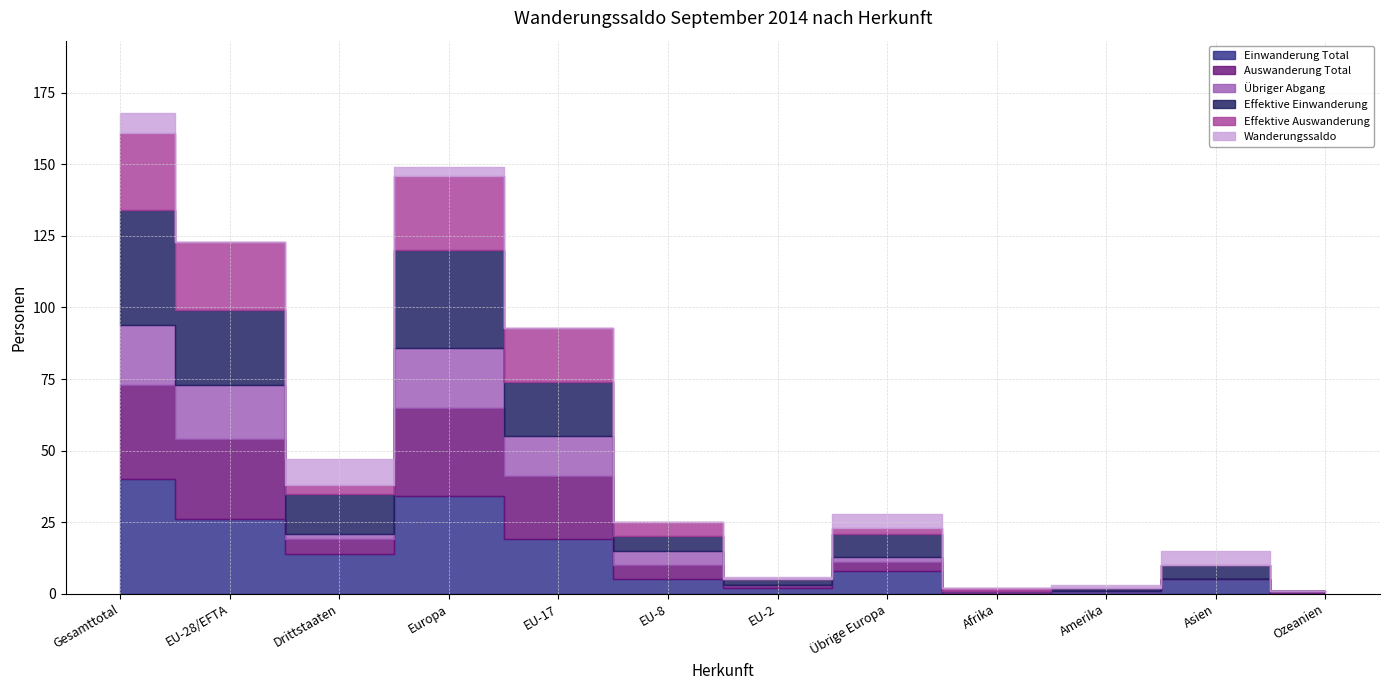

Reading left to right, what are all the values shown in this chart?

Einwanderung Total: Gesamttotal=40	EU-28/EFTA=26	Drittstaaten=14	Europa=34	EU-17=19	EU-8=5	EU-2=2	Übrige Europa=8	Afrika=0	Amerika=1	Asien=5	Ozeanien=0
Auswanderung Total: Gesamttotal=33	EU-28/EFTA=28	Drittstaaten=5	Europa=31	EU-17=22	EU-8=5	EU-2=1	Übrige Europa=3	Afrika=1	Amerika=0	Asien=0	Ozeanien=1
Übriger Abgang: Gesamttotal=21	EU-28/EFTA=19	Drittstaaten=2	Europa=21	EU-17=14	EU-8=5	EU-2=0	Übrige Europa=2	Afrika=0	Amerika=0	Asien=0	Ozeanien=0
Effektive Einwanderung: Gesamttotal=40	EU-28/EFTA=26	Drittstaaten=14	Europa=34	EU-17=19	EU-8=5	EU-2=2	Übrige Europa=8	Afrika=0	Amerika=1	Asien=5	Ozeanien=0
Effektive Auswanderung: Gesamttotal=27	EU-28/EFTA=24	Drittstaaten=3	Europa=26	EU-17=19	EU-8=5	EU-2=0	Übrige Europa=2	Afrika=1	Amerika=0	Asien=0	Ozeanien=0
Wanderungssaldo: Gesamttotal=7	EU-28/EFTA=-2	Drittstaaten=9	Europa=3	EU-17=-3	EU-8=0	EU-2=1	Übrige Europa=5	Afrika=-1	Amerika=1	Asien=5	Ozeanien=-1